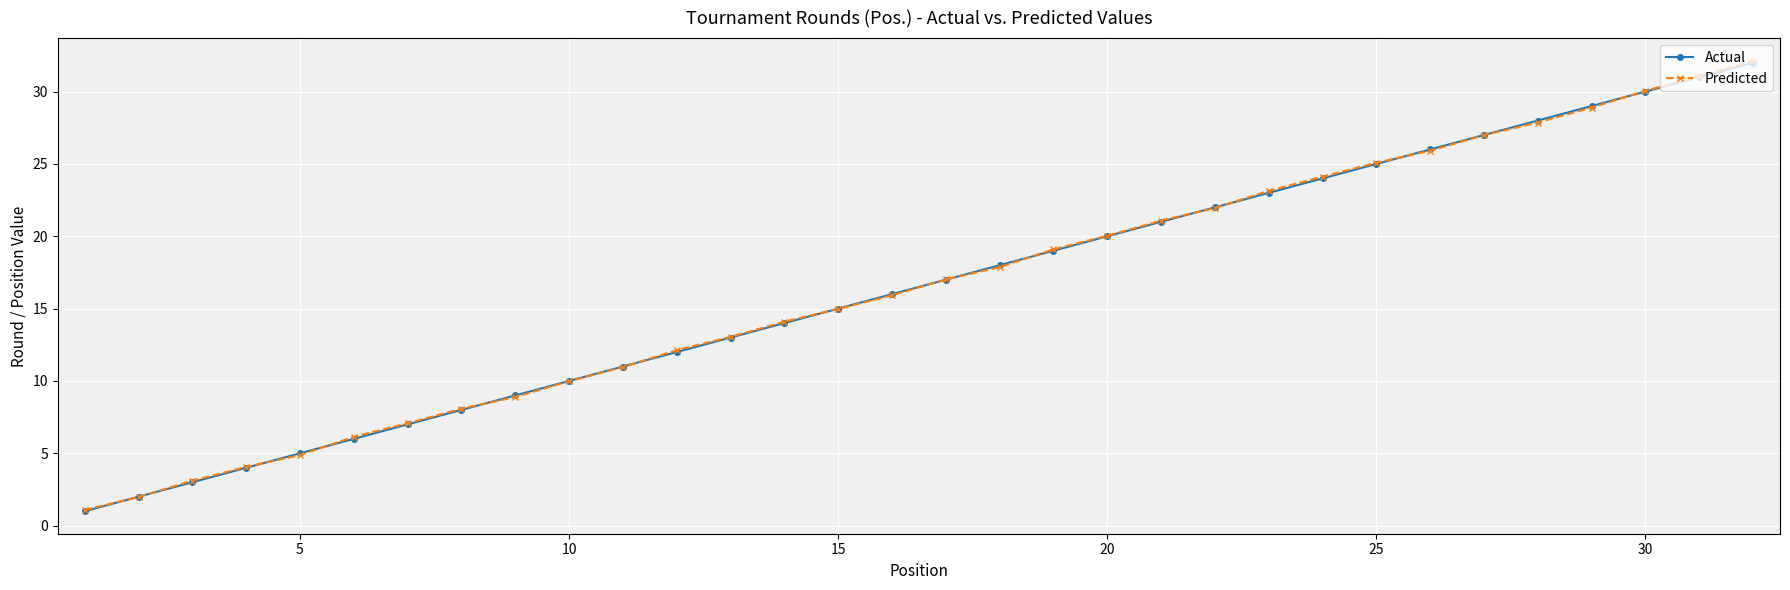

Which series has the widest spread of values?

Predicted